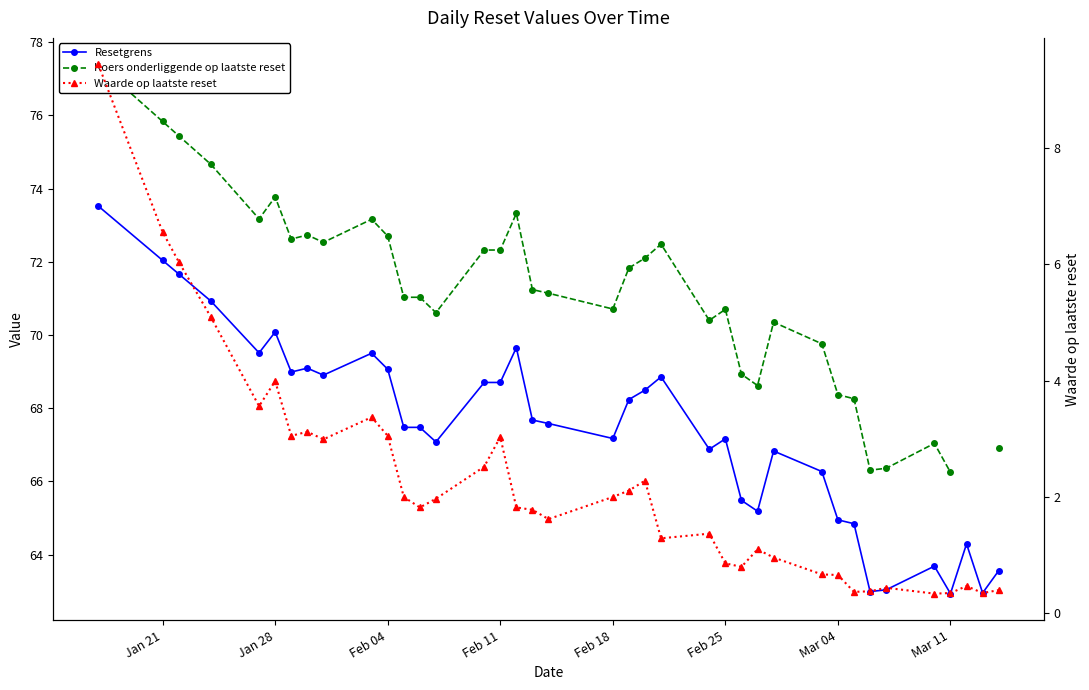

Which series has the largest total across all categories?

Resetgrens